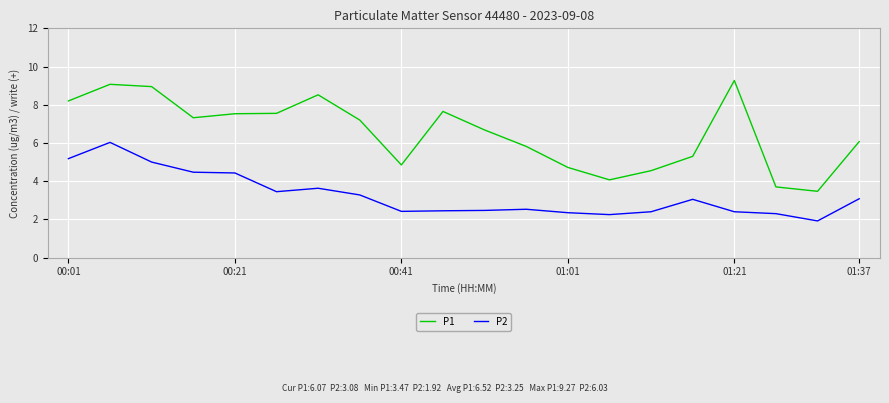

What are all the series names shown in the legend?

P1, P2